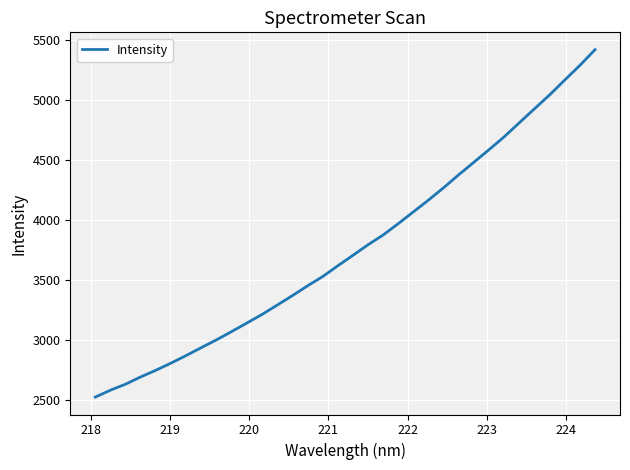

What is the greatest value displayed?

5418.2